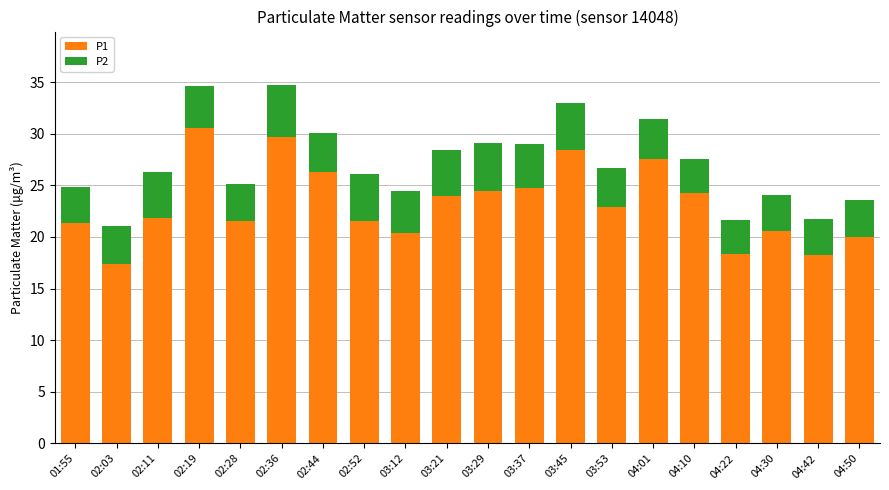

What is the average value of the P1 series?

23.2